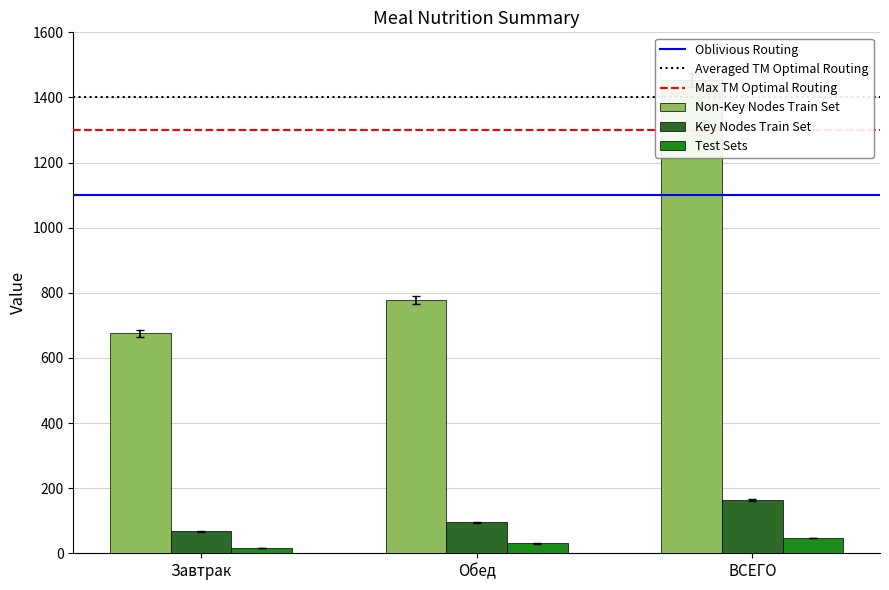

Which series has the largest total across all categories?

Non-Key Nodes Train Set